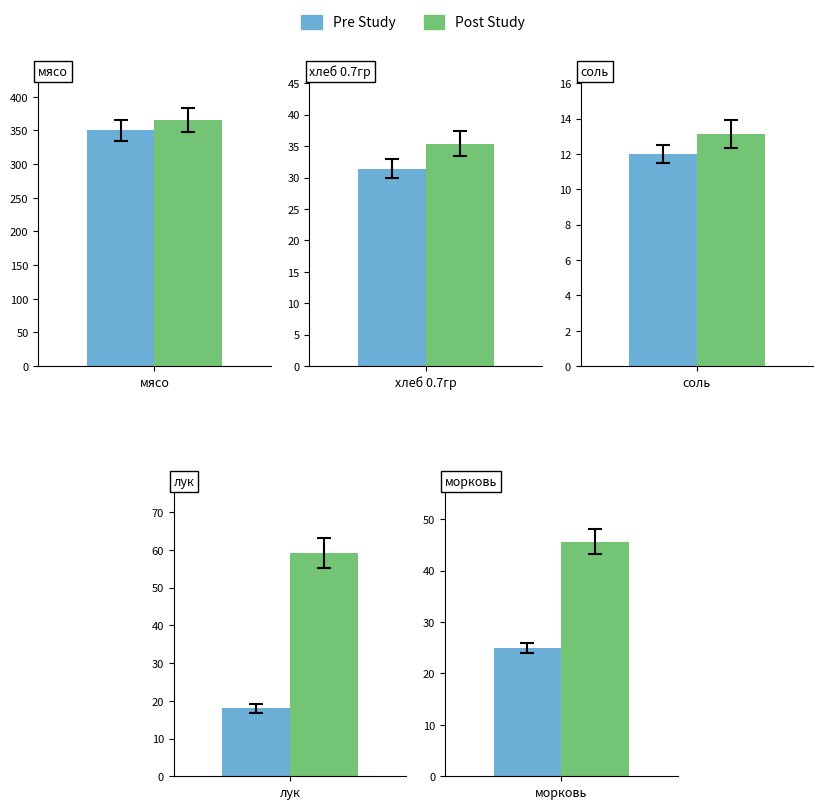

Between хлеб 0.7гр and морковь, which series saw the biggest shift?

Post Study